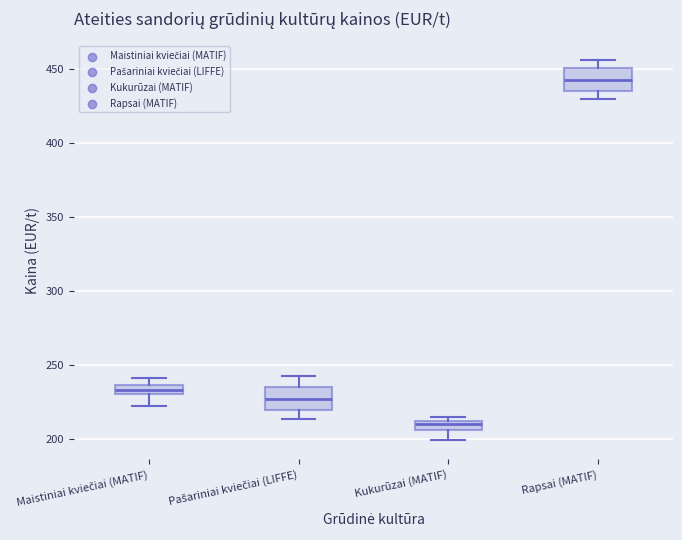

Which box has the highest median line?

Rapsai (MATIF)